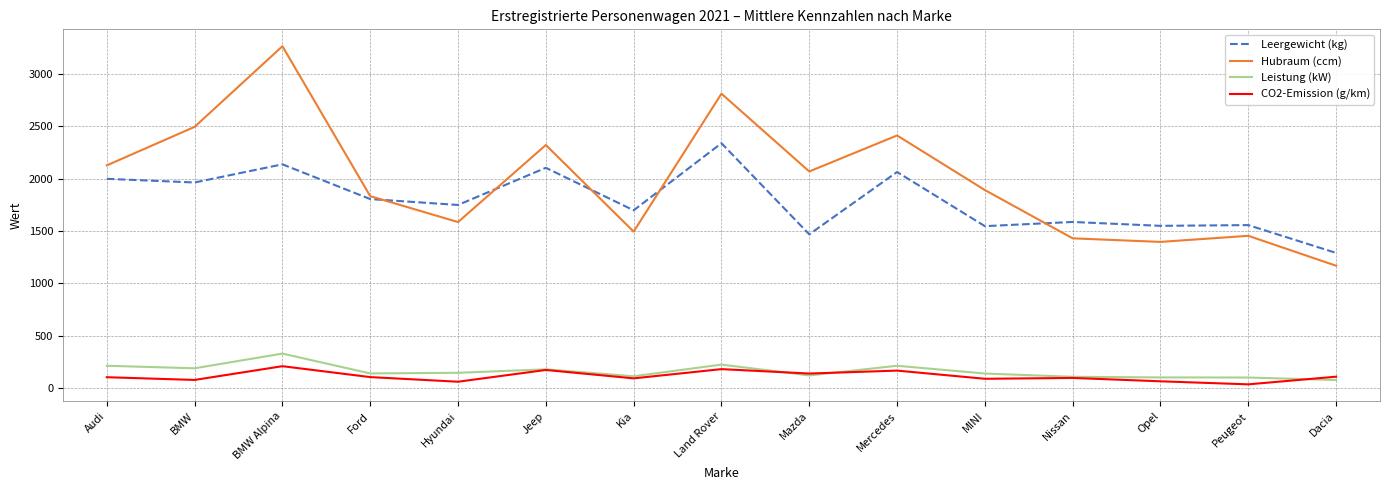

What is the spread (max minus min) of values at Audi?

2018